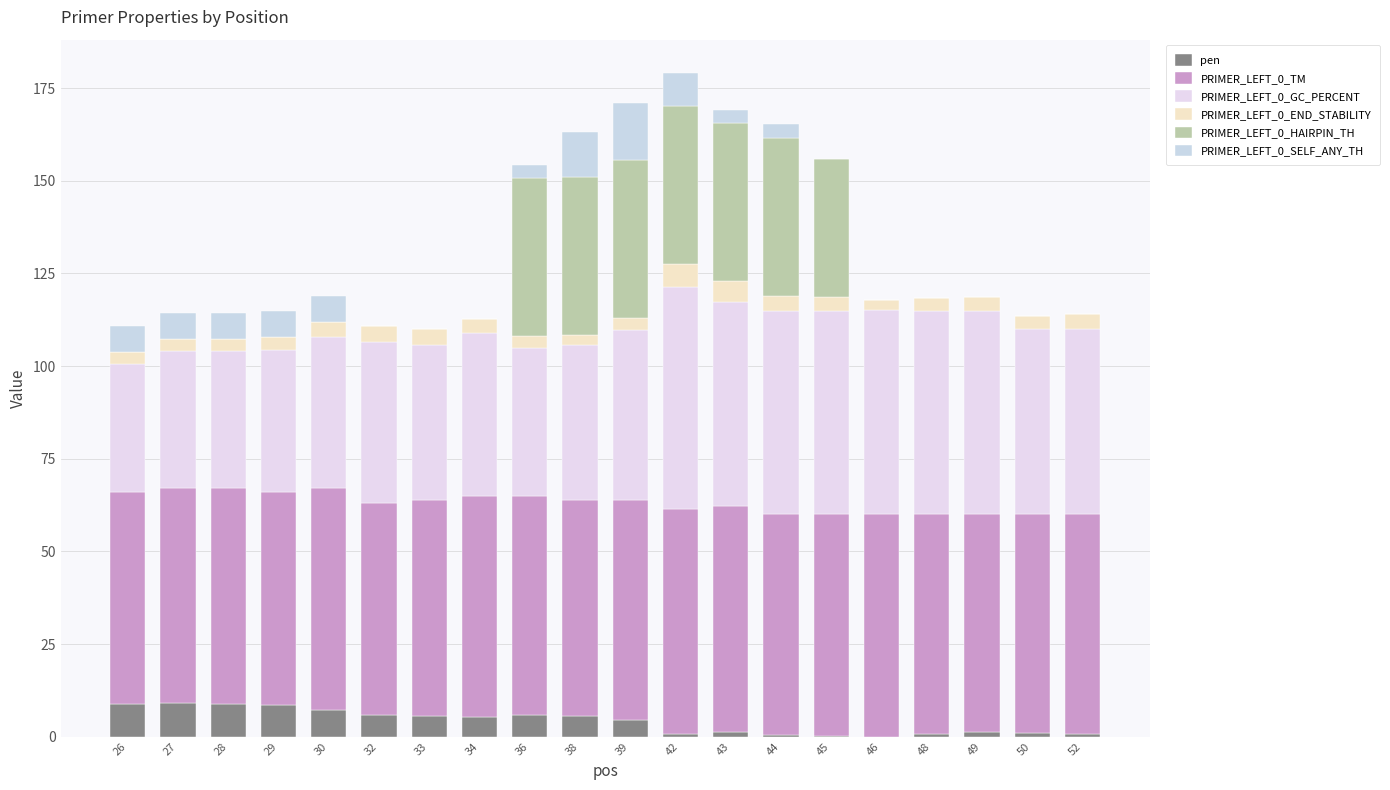

Does the chart contain stacked bars?

Yes